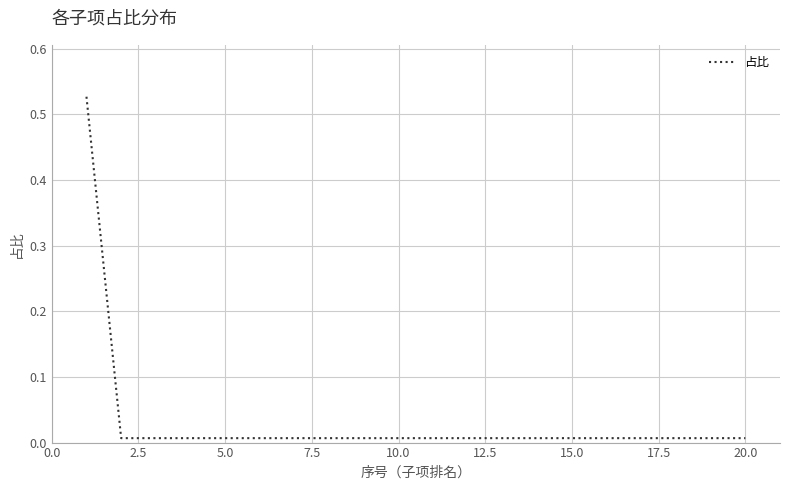

How many series are shown in this chart?

1